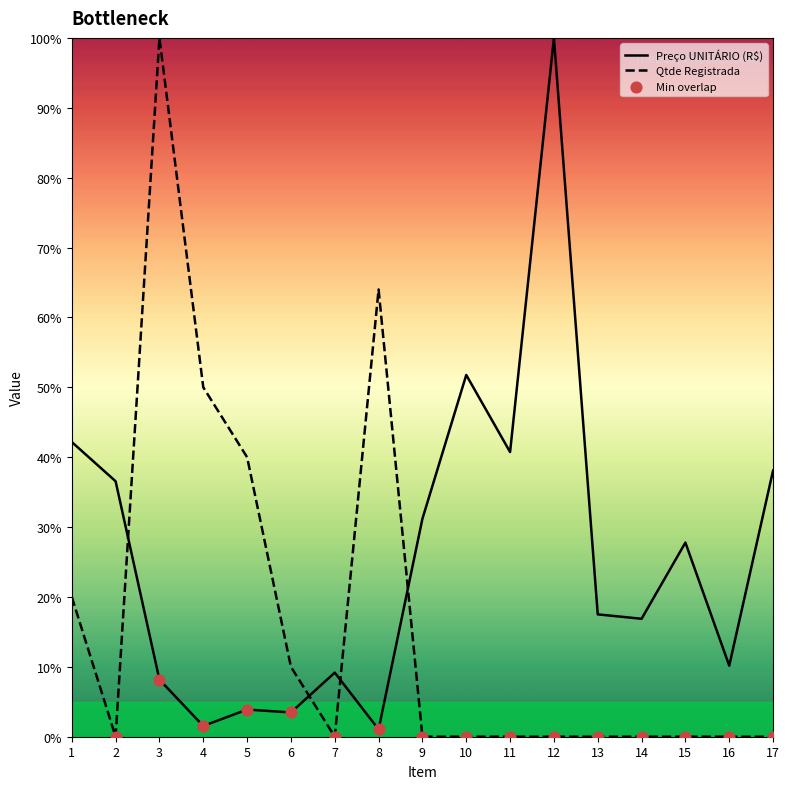

Which series has the largest total across all categories?

Preço UNITÁRIO (R$)